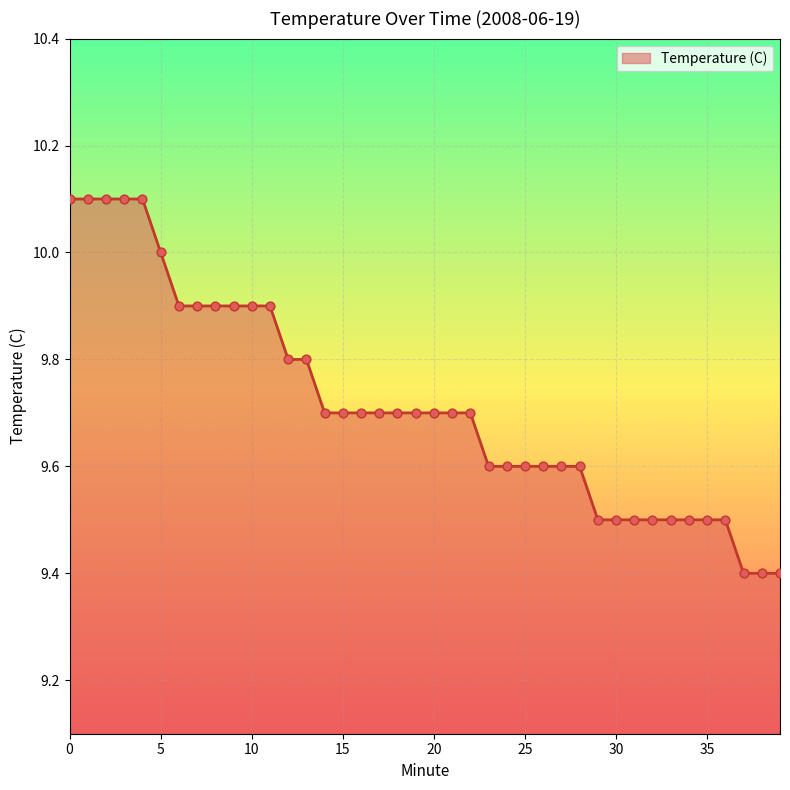

What is the smallest value displayed?

9.4